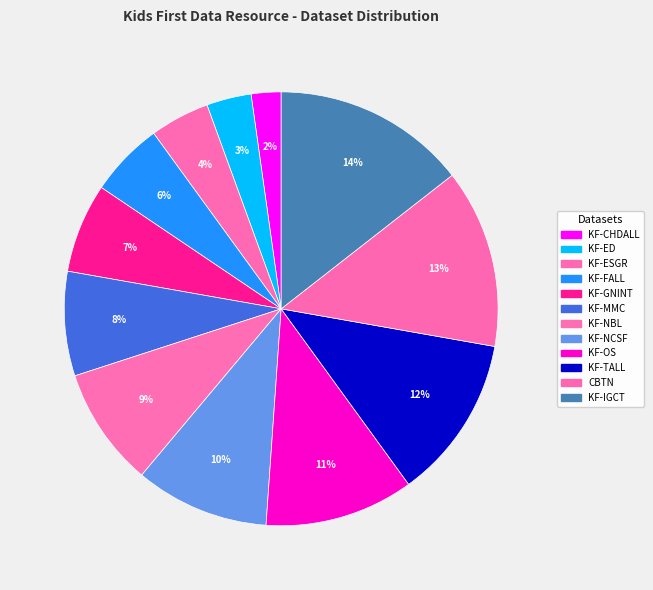

How many segments does this pie chart have?

12